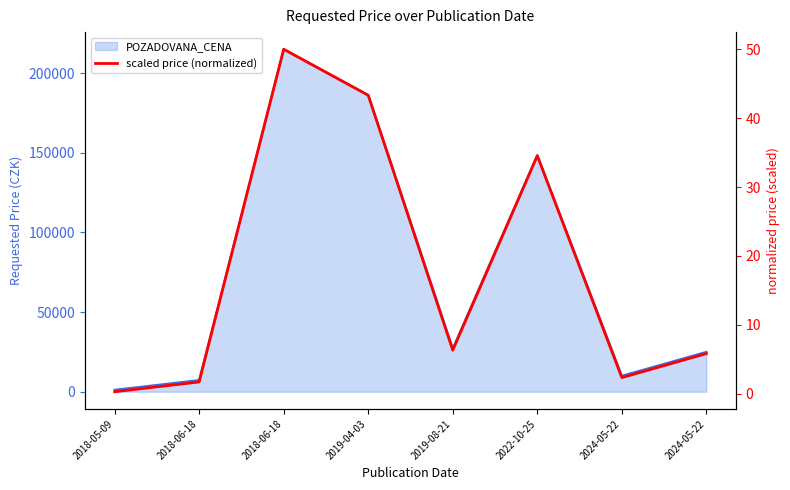

Reading left to right, extract all data points from this chart.

2018-05-09=0.3	2018-06-18=1.7	2018-06-18=50.0	2019-04-03=43.3	2019-08-21=6.3	2022-10-25=34.5	2024-05-22=2.3	2024-05-22=5.8